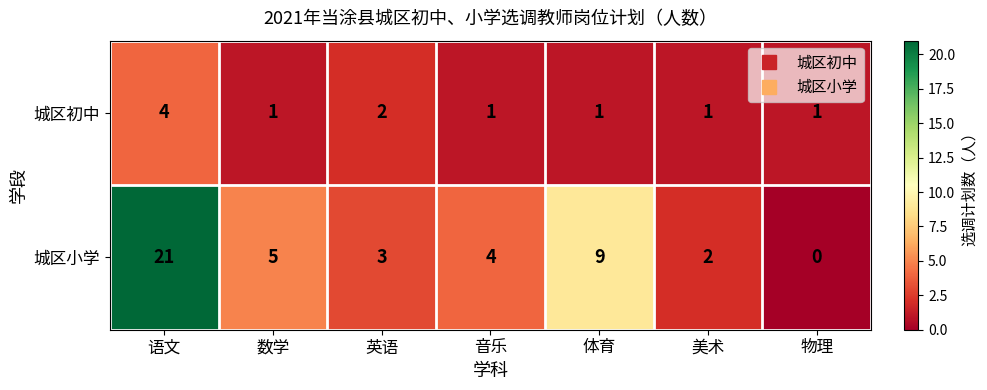

What is the sum of the 城区小学 values at 数学 and 美术?

7